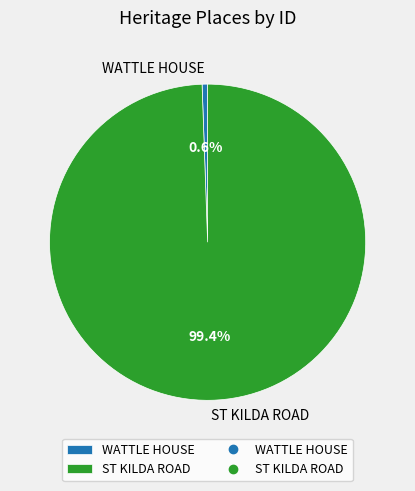

To the nearest percent, what is the difference between the largest and smallest slice percentages?

99%